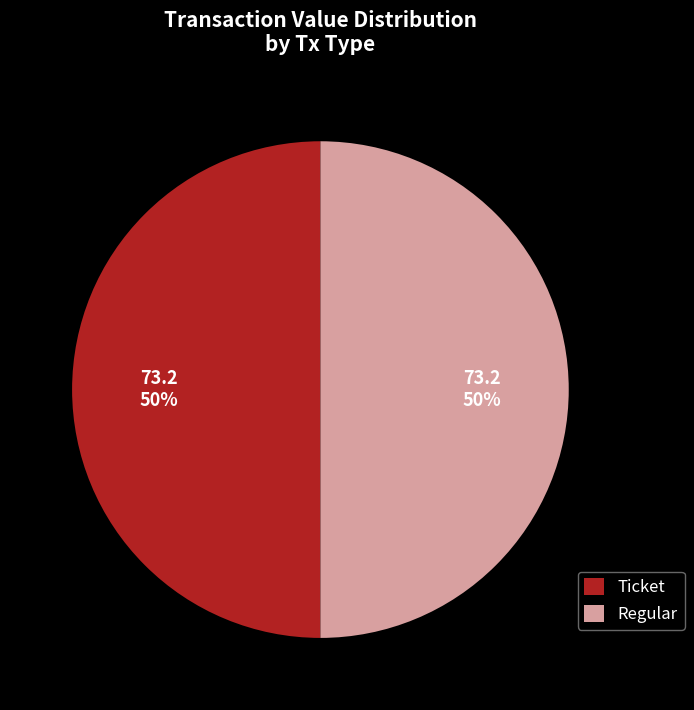

Approximately how many times larger is the value at Regular compared to Ticket?

1.0